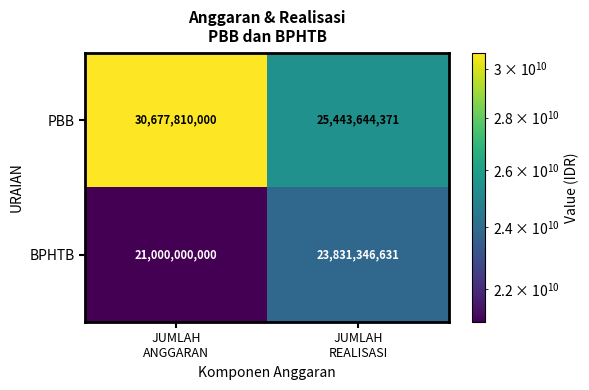

What is the minimum value for PBB?

25443644371